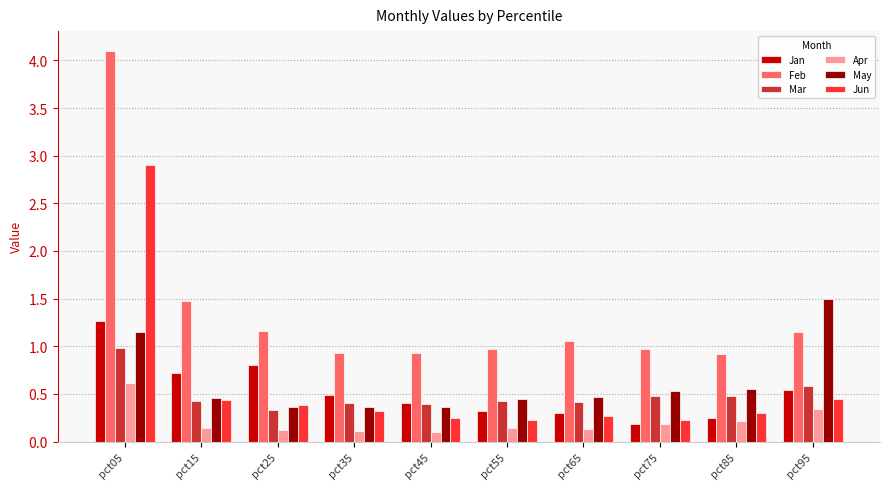

What is the total value across all series at pct25?

3.2